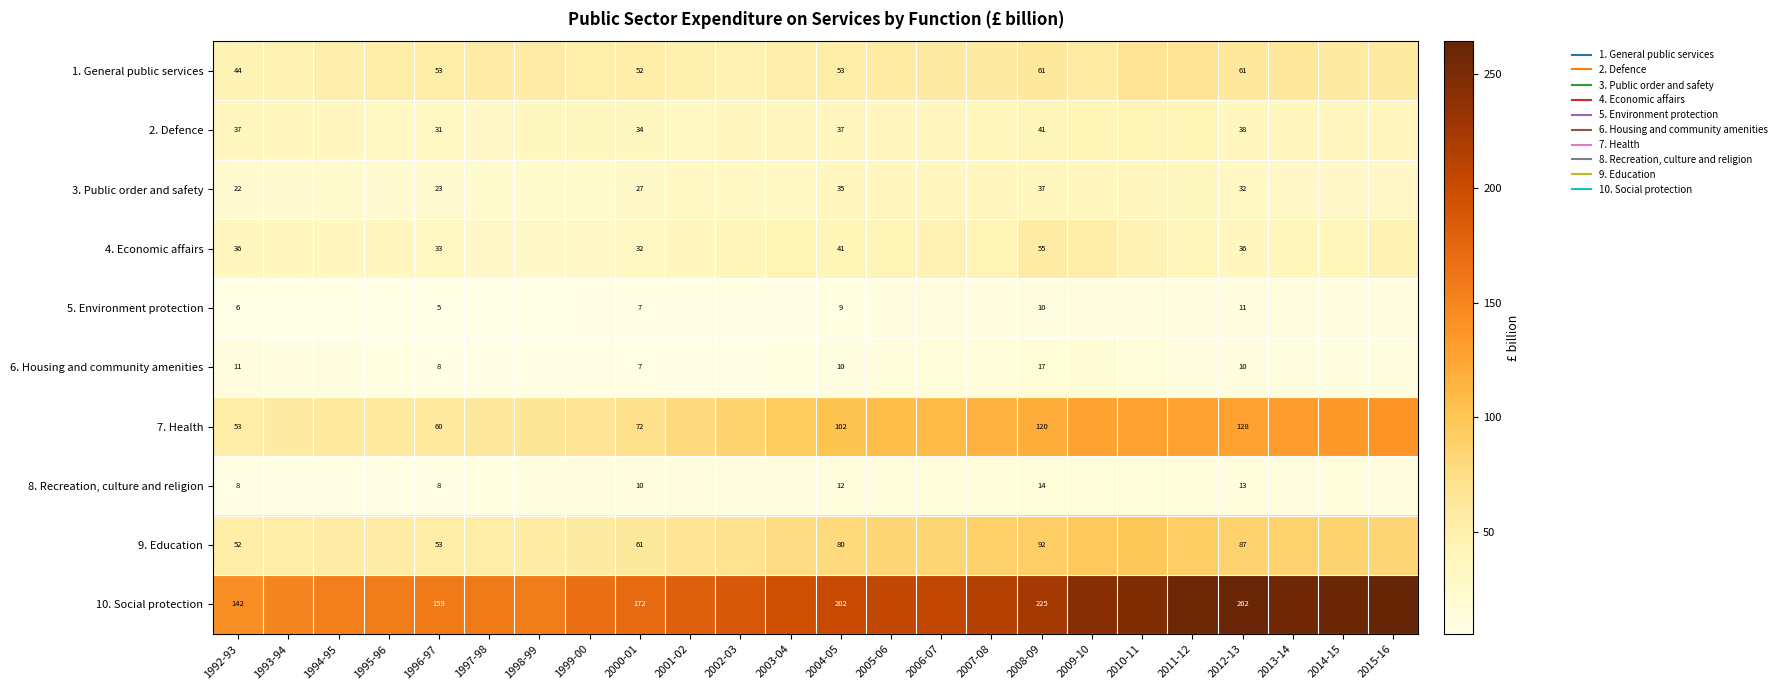

What is the spread (max minus min) of values at 2007-08?

203.0